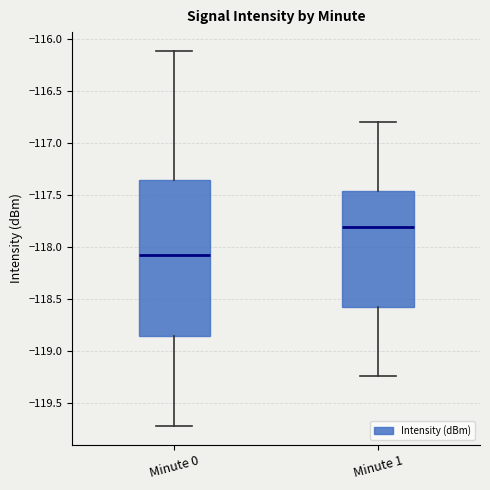

Which box is the tallest, from its lower edge to its upper edge?

Minute 0